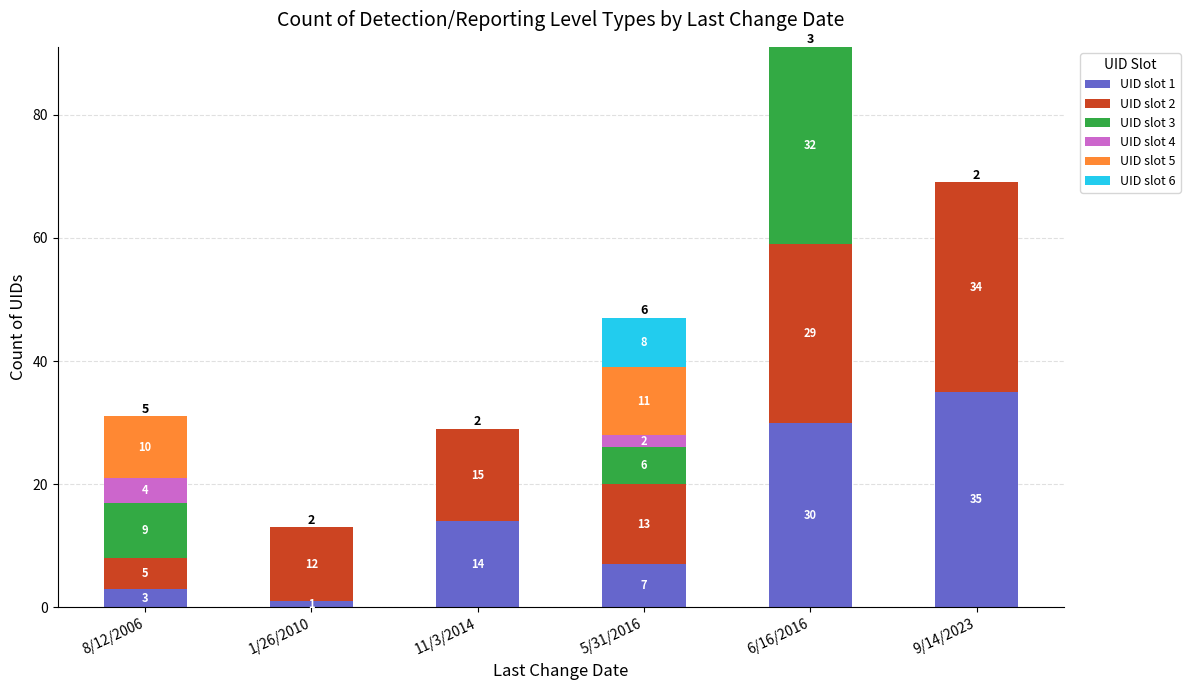

Reading left to right, transcribe the values for UID slot 1.

8/12/2006=3	1/26/2010=1	11/3/2014=14	5/31/2016=7	6/16/2016=30	9/14/2023=35